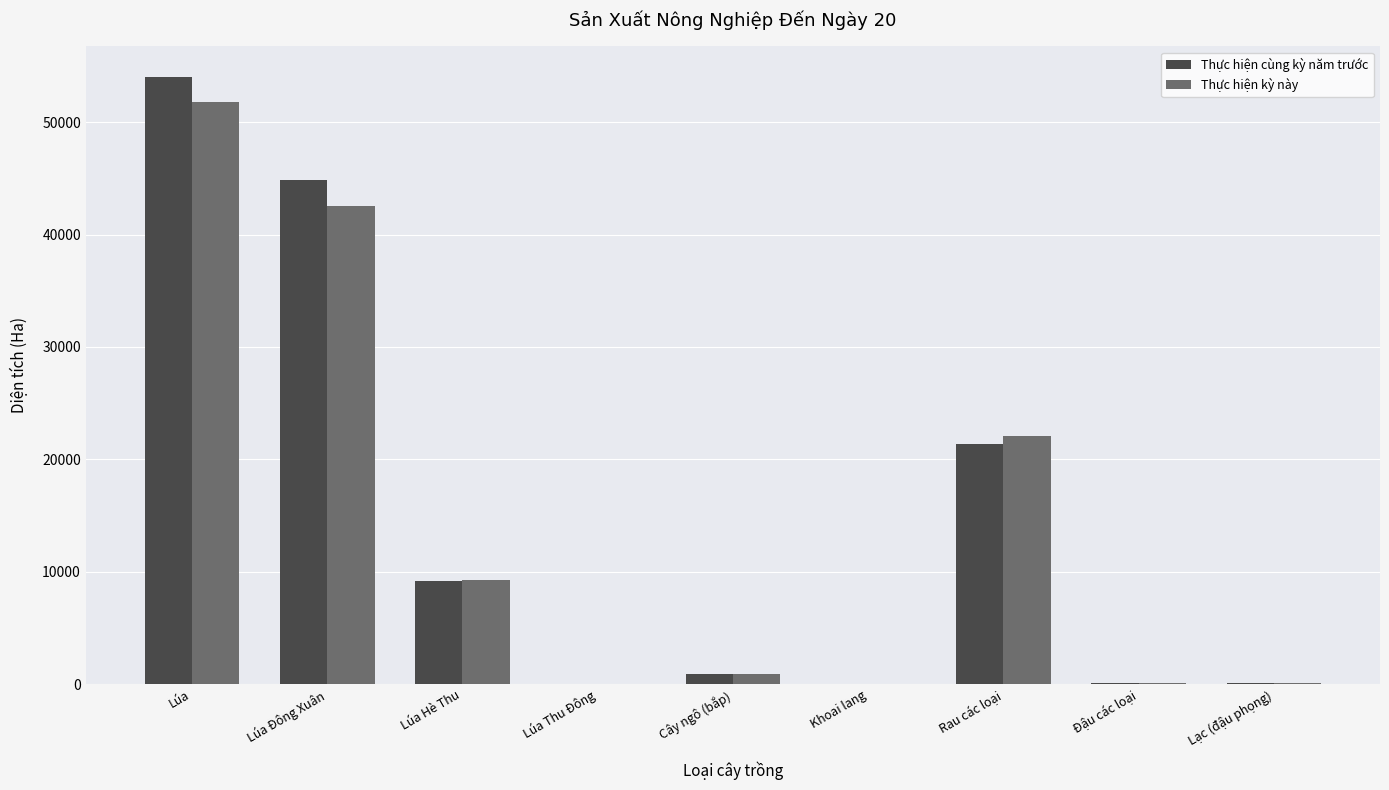

How many groups of bars are there?

9